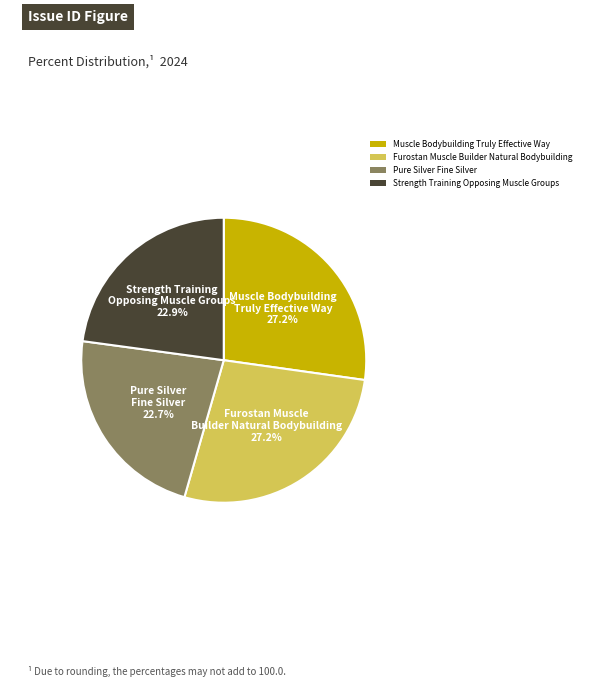

Does Pure Silver Fine Silver represent more than half of the total?

No